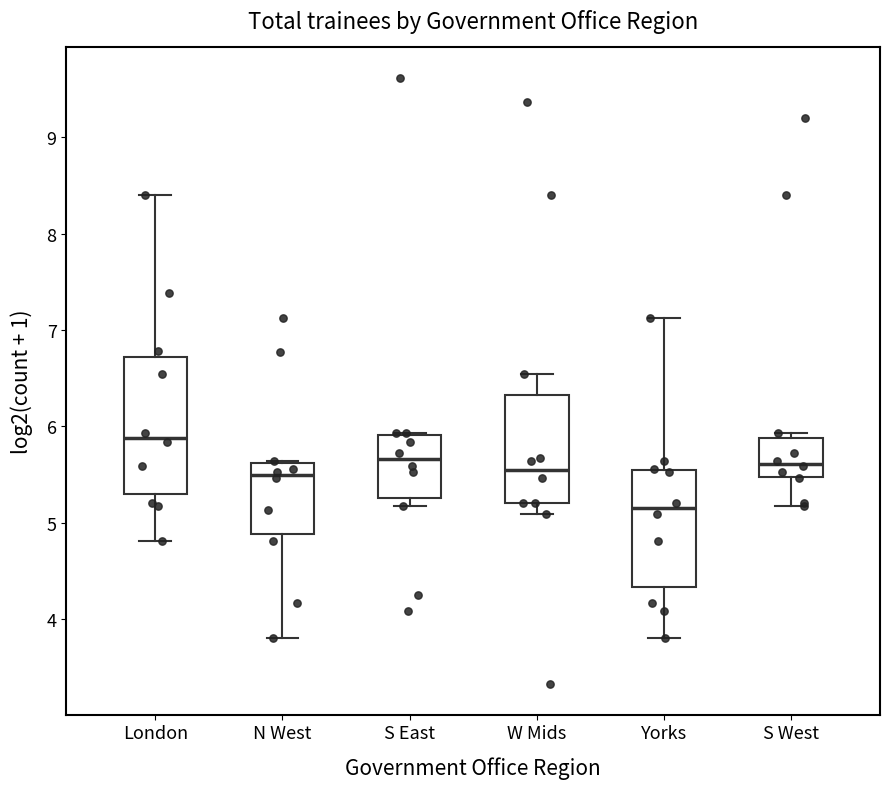

Which box's median line is the lowest?

Yorks